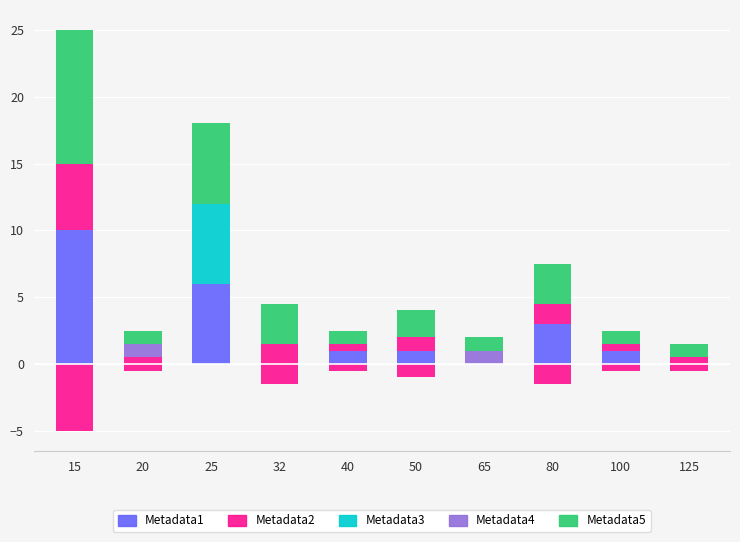

What is the difference between the maximum and minimum values in the Metadata5 series?

9.0